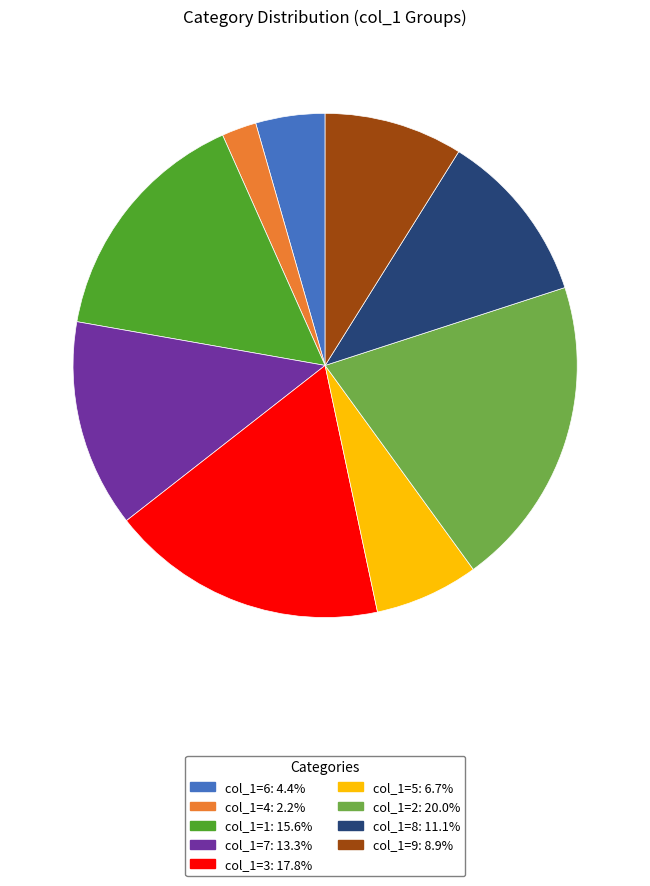

Which has a higher value, col_1=2 or col_1=1?

col_1=2